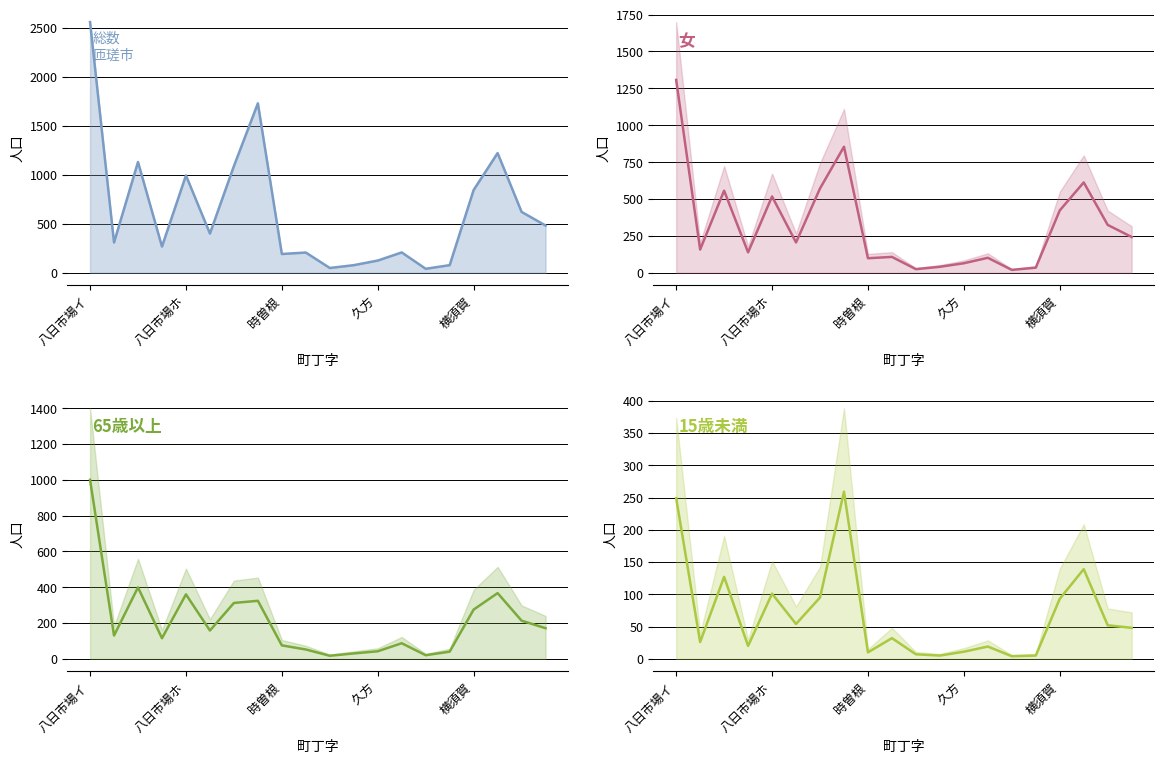

What is the average value of the 65歳以上 series?

209